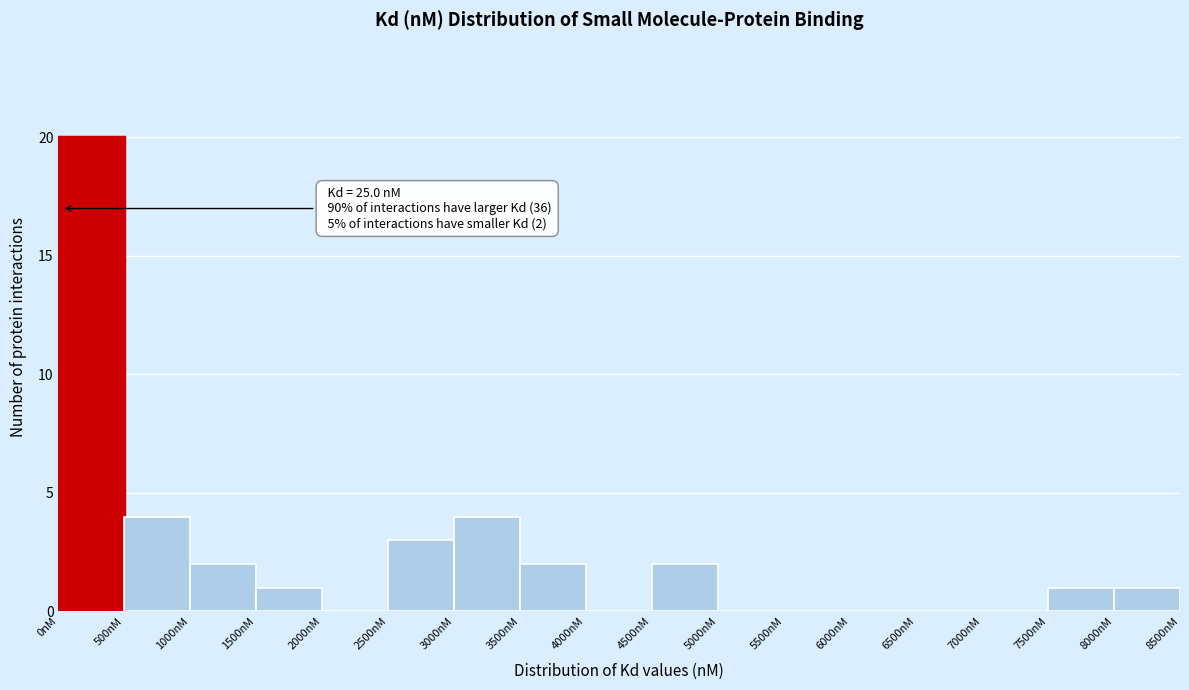

Which range on the x-axis has the tallest bar?

0 to 500